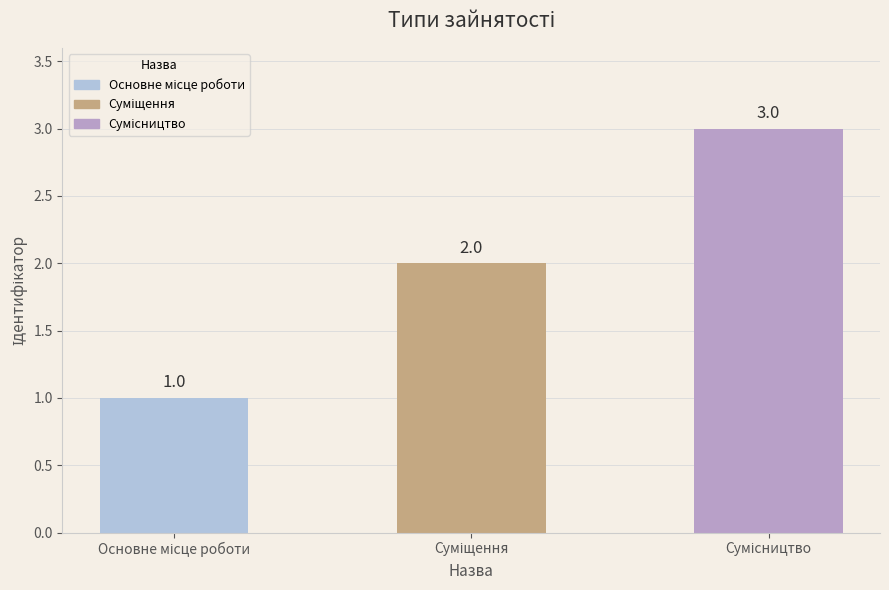

Reading right to left, what are all the values shown in this chart?

3	2	1